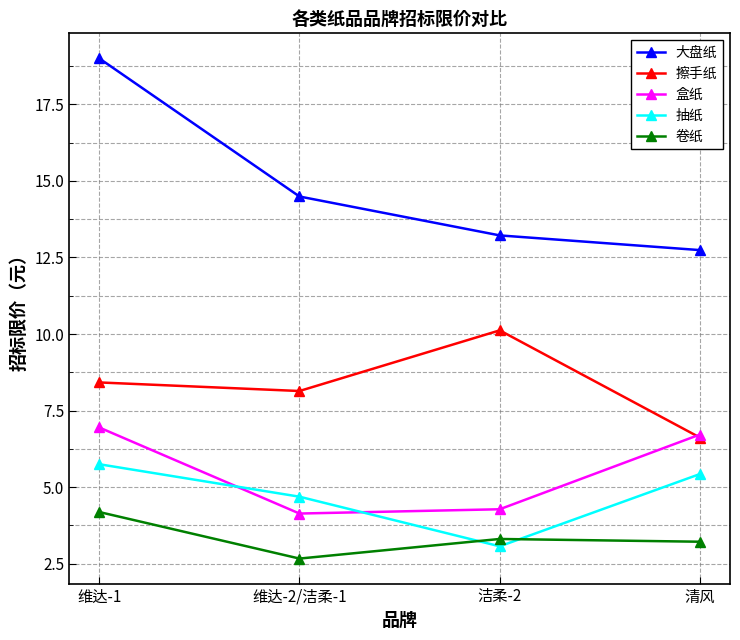

How many lines are shown in the chart?

5